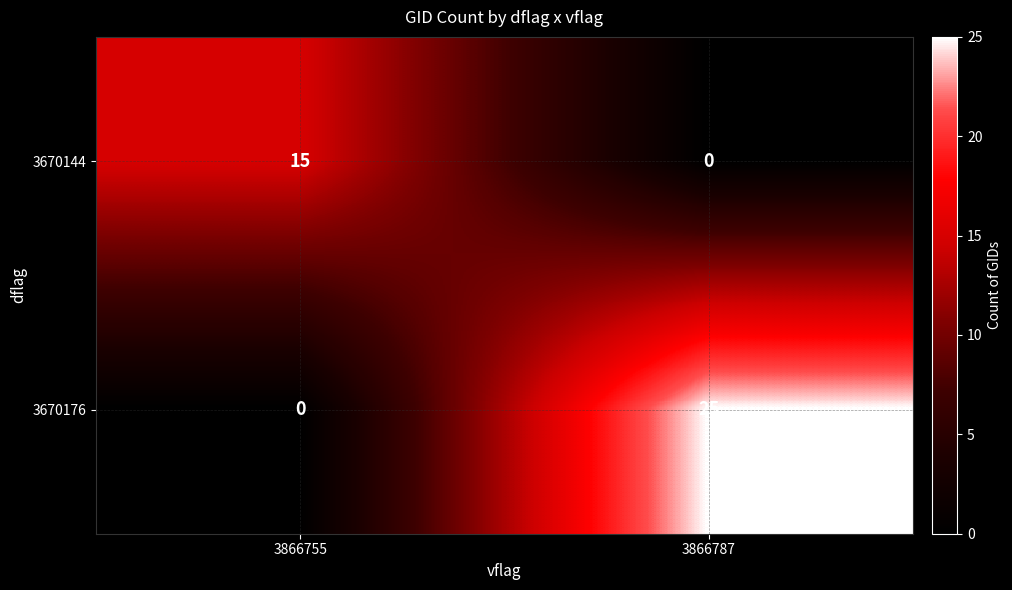

Rank the series at 3866787 from highest to lowest value.

3670176, 3670144